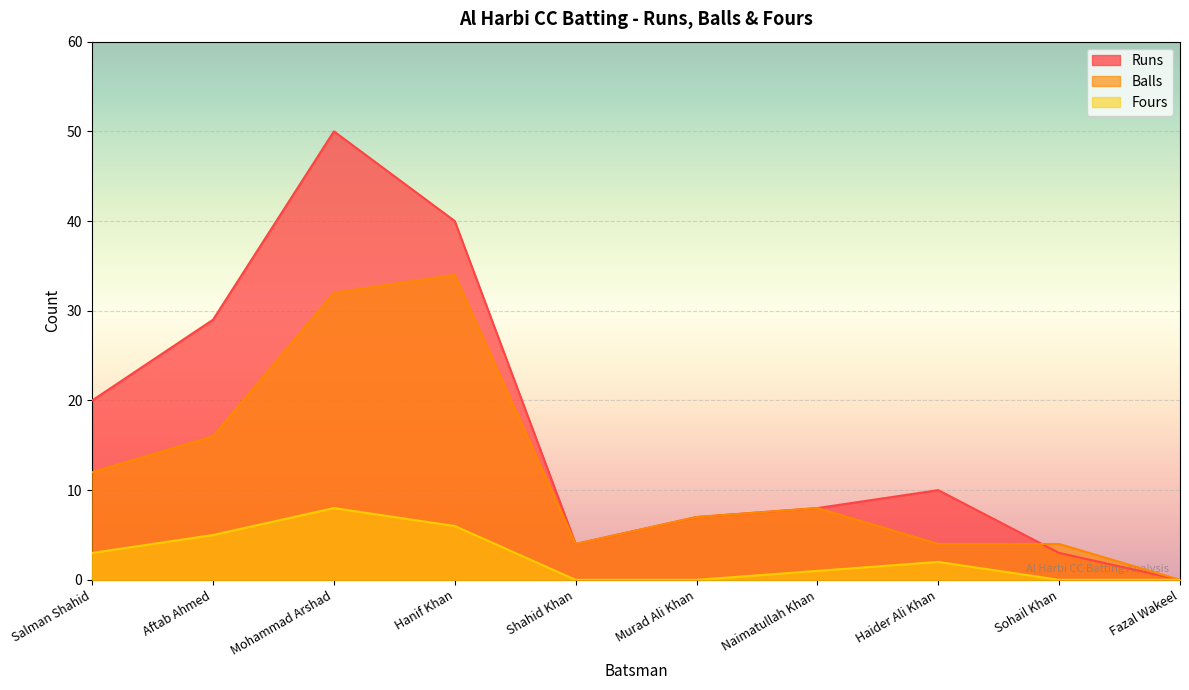

The value of Fours at Haider Ali Khan is 3. True or false?

False